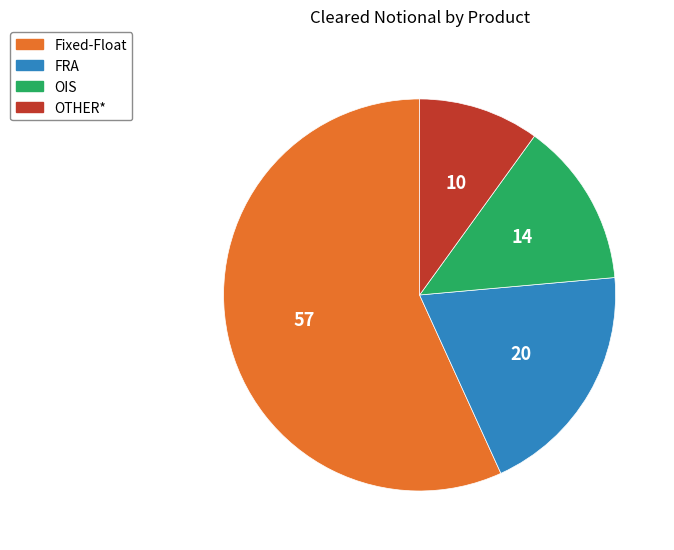

Between OIS and OTHER*, which is larger?

OIS